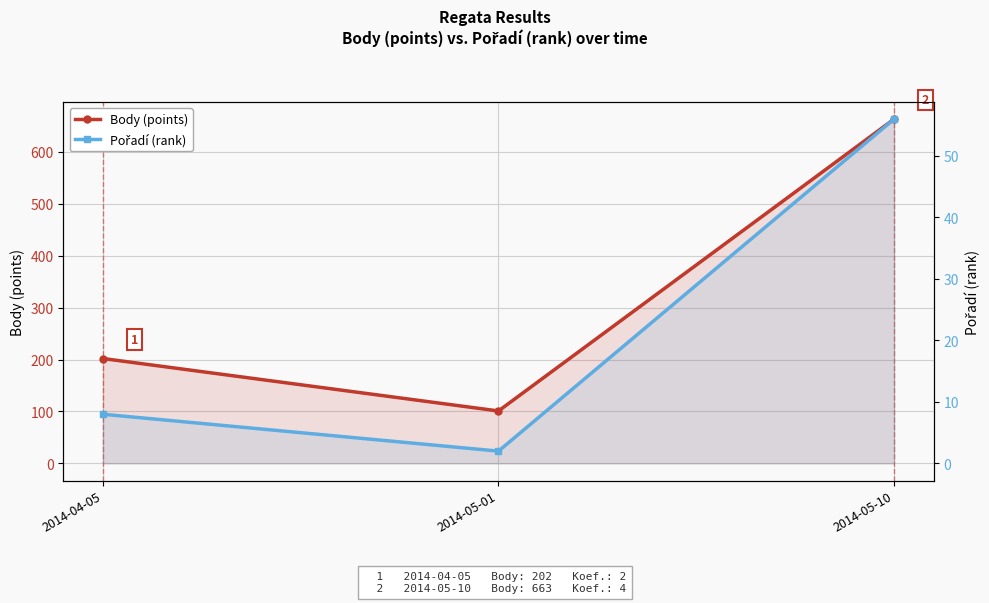

Where is Body (points) nearest to the value 382?

2014-04-05